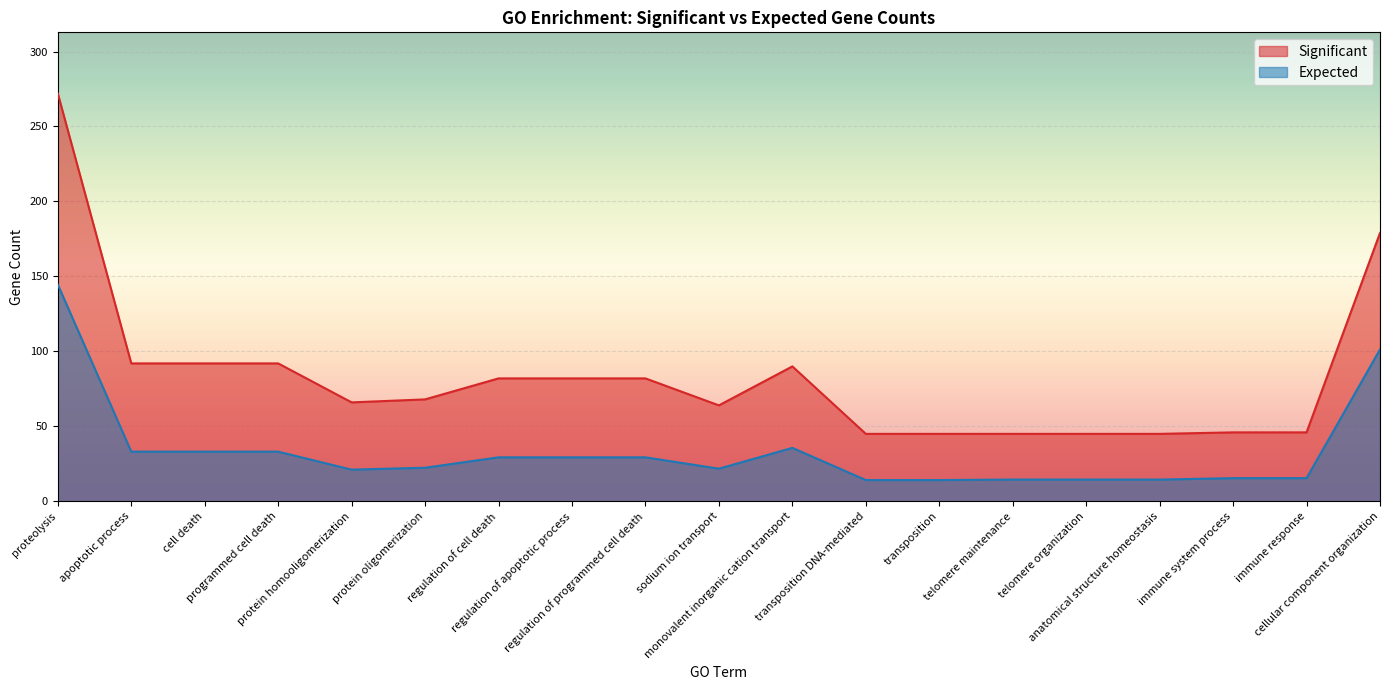

Which series has the largest total across all categories?

Significant